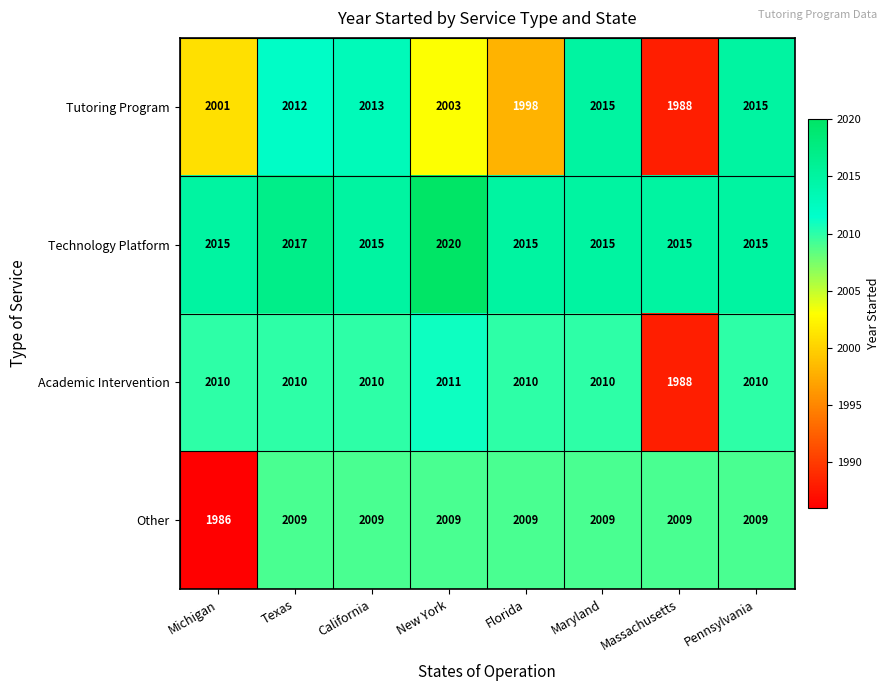

What is the total value across all series at Michigan?

8012